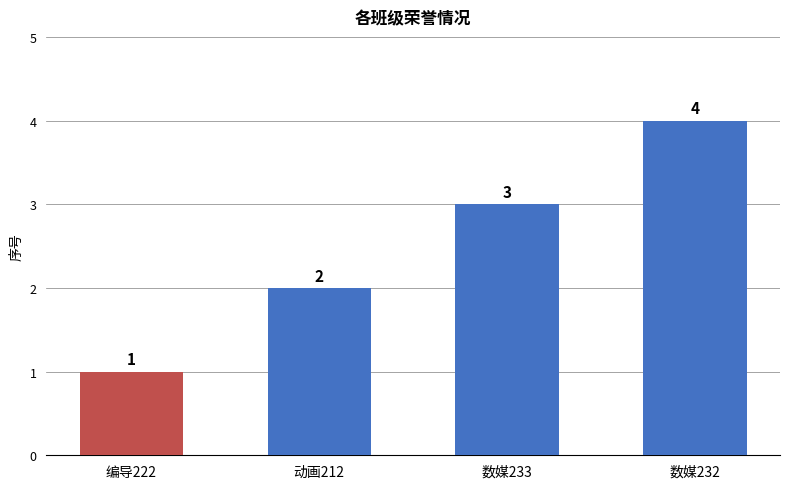

Is it true that the value at 数媒233 is 3?

True